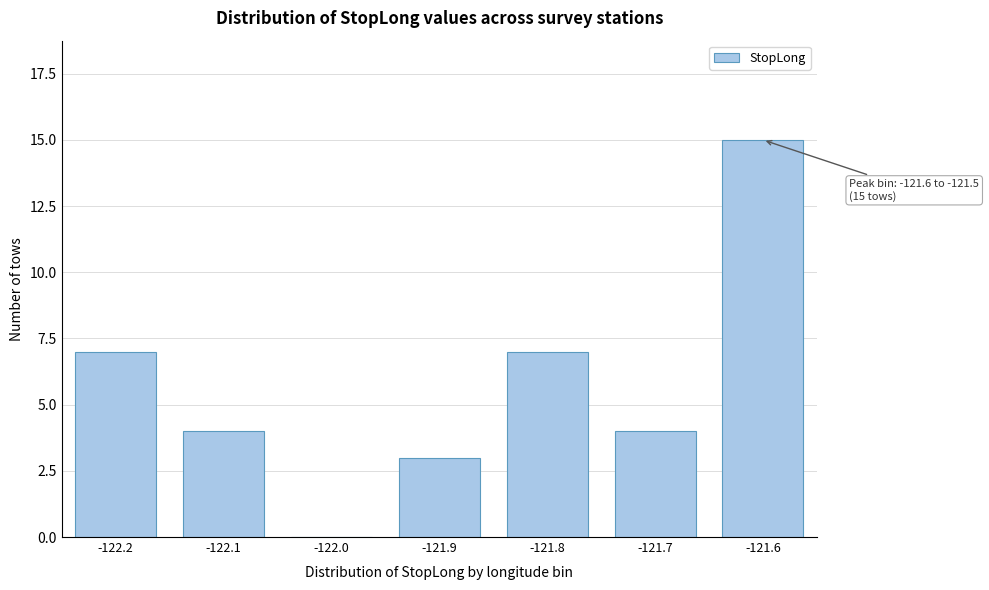

Reading right to left, list all the values displayed in this chart.

-121.6=15	-121.7=4	-121.8=7	-121.9=3	-122.0=0	-122.1=4	-122.2=7